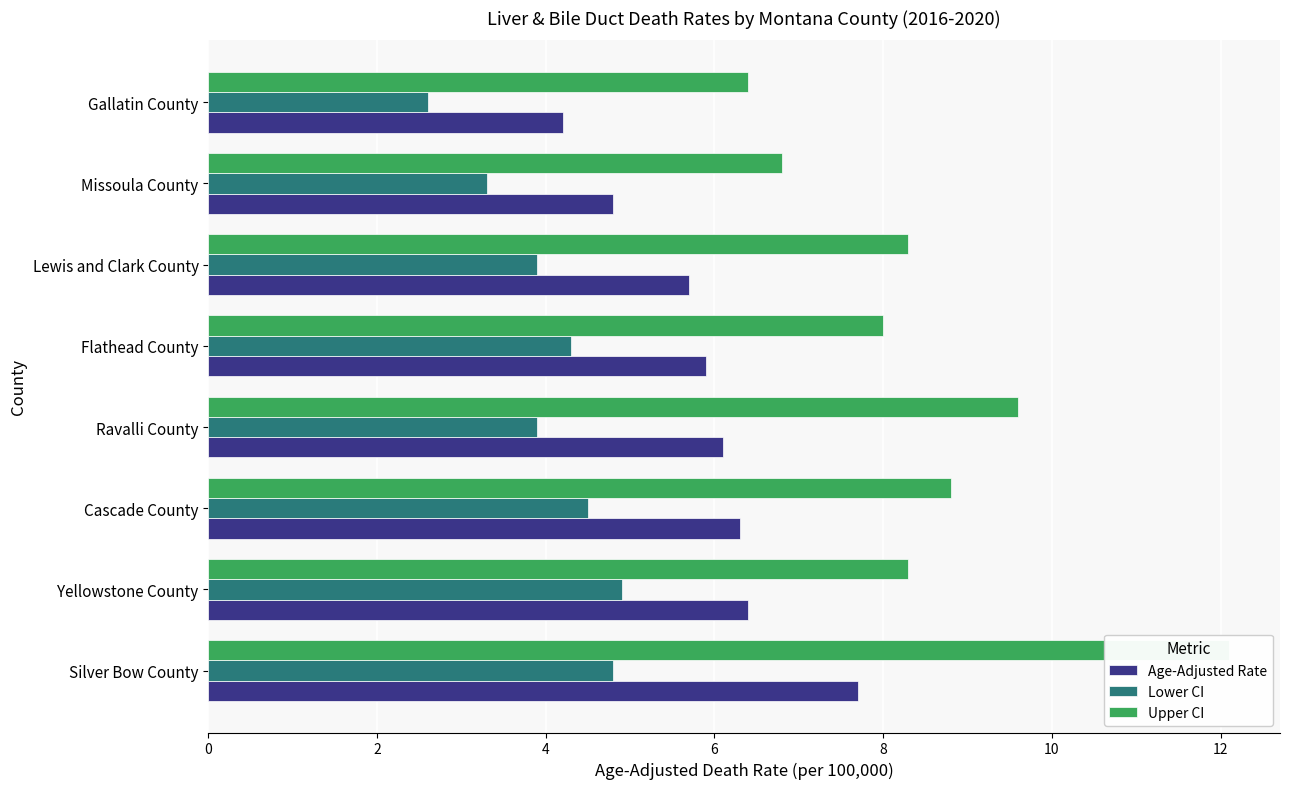

What is the difference between the maximum and minimum values in the Age-Adjusted Rate series?

3.5